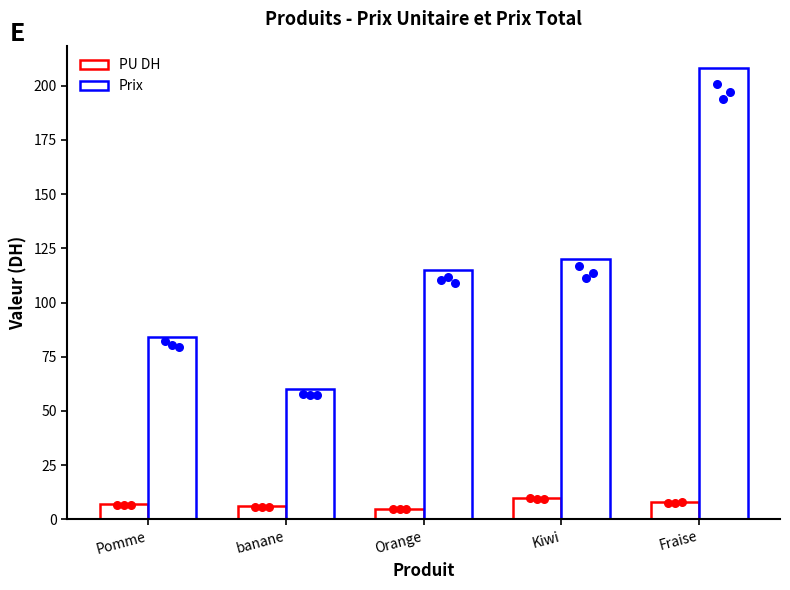

What is the total value across all series at Pomme?

91